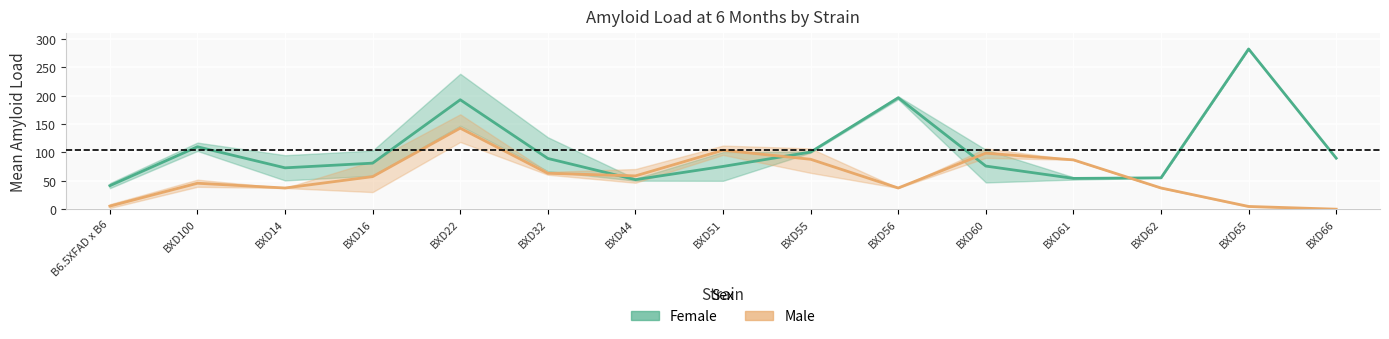

True or false: Female mean has more than 0 interior local peaks.

True